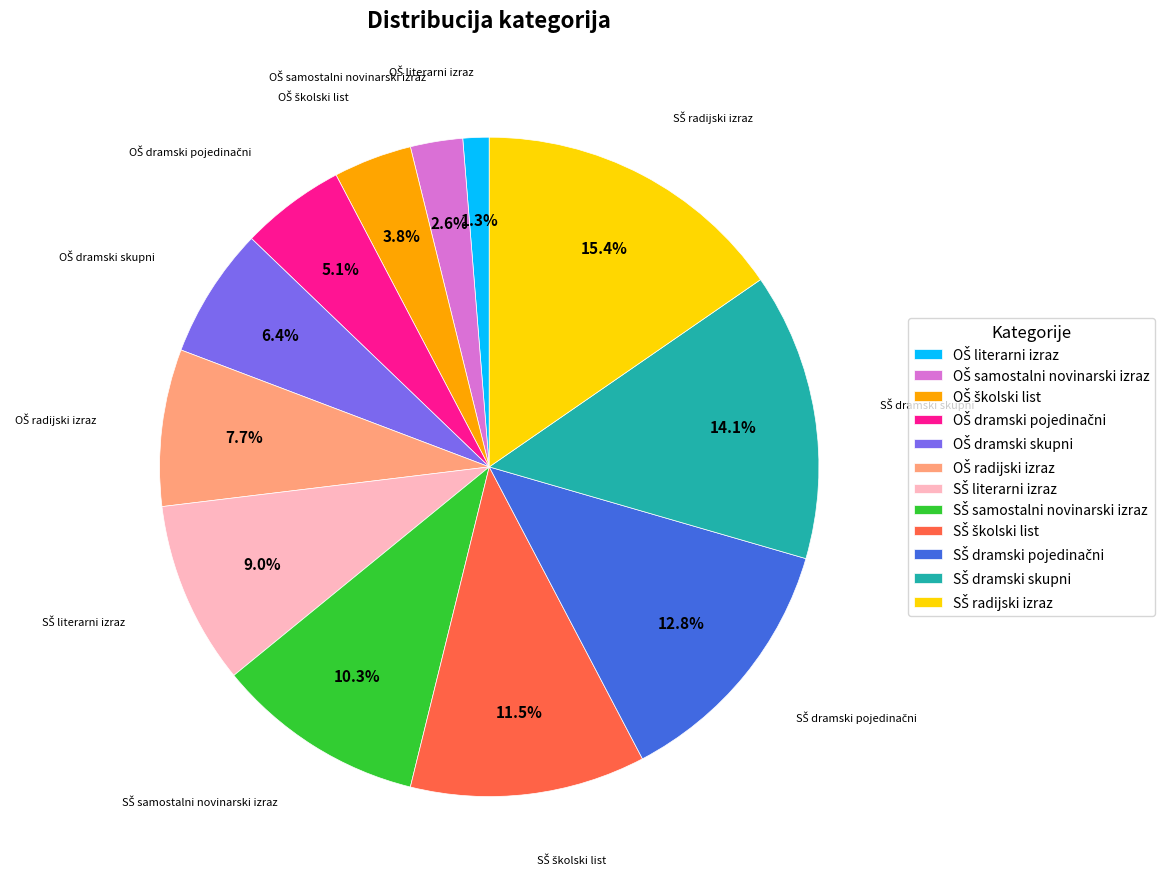

Does any single category account for the majority?

No